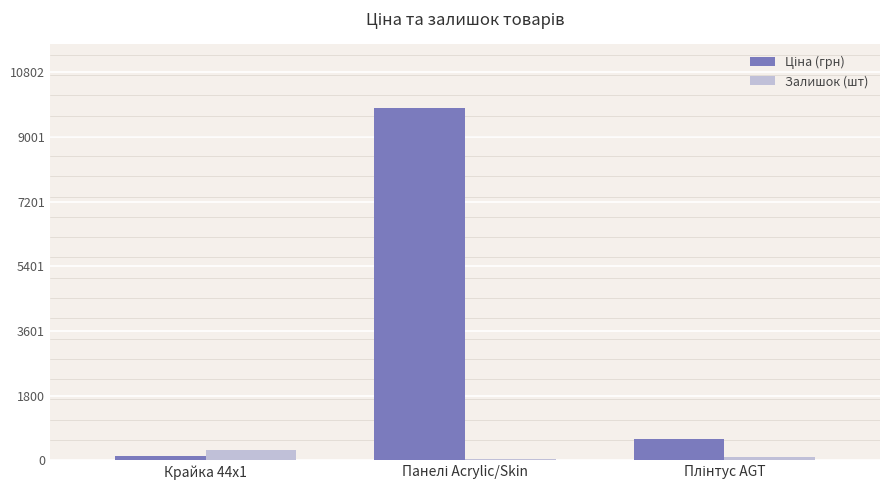

What is the sum of all Залишок (шт) values?

383.5